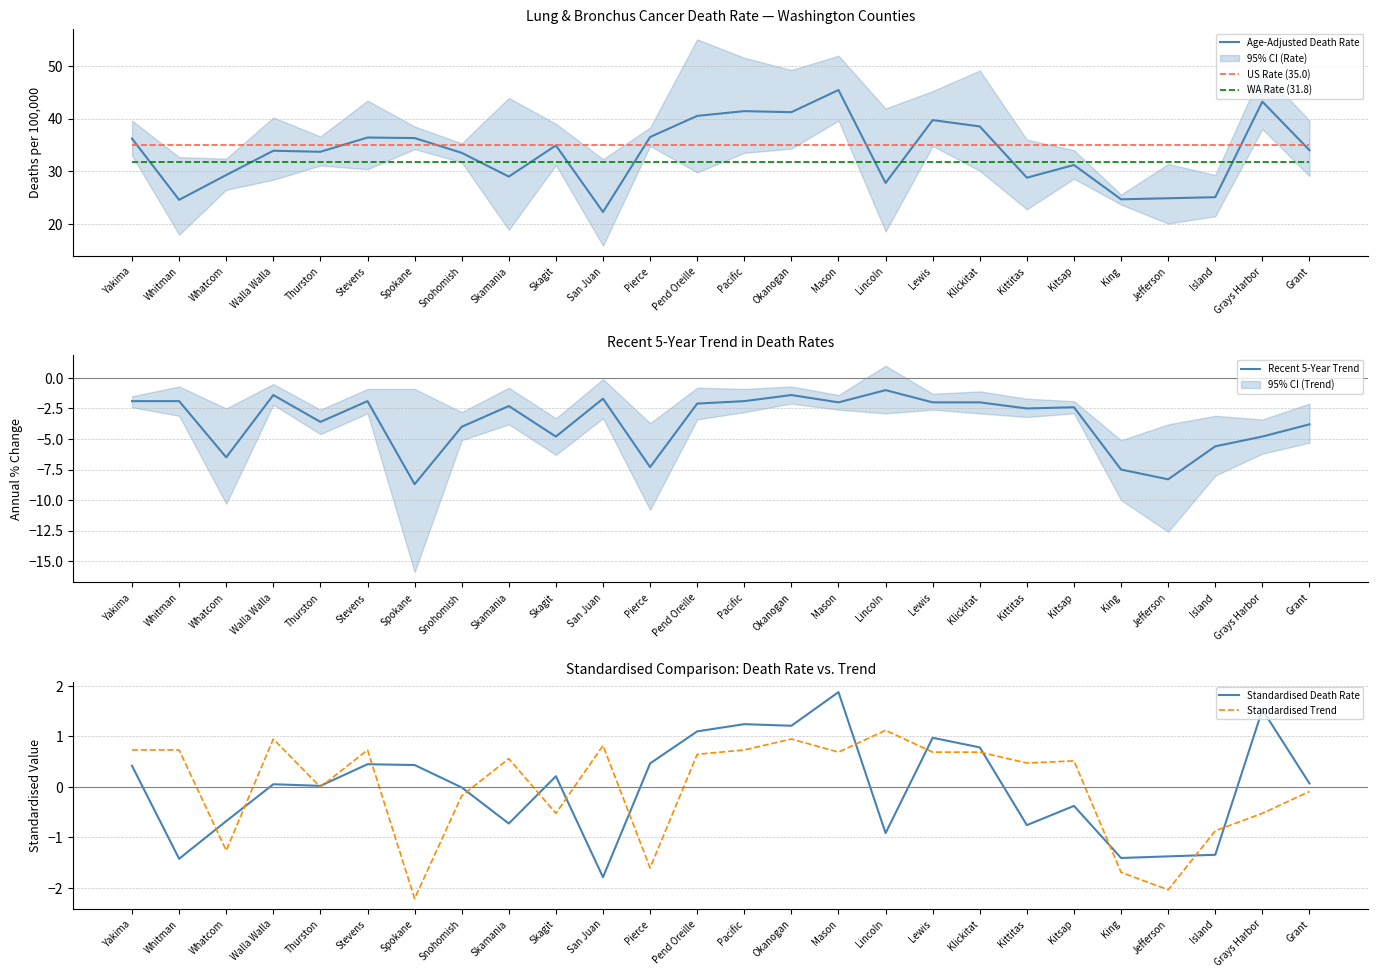

Where is US Rate (35.0) nearest to the value 35?

Yakima